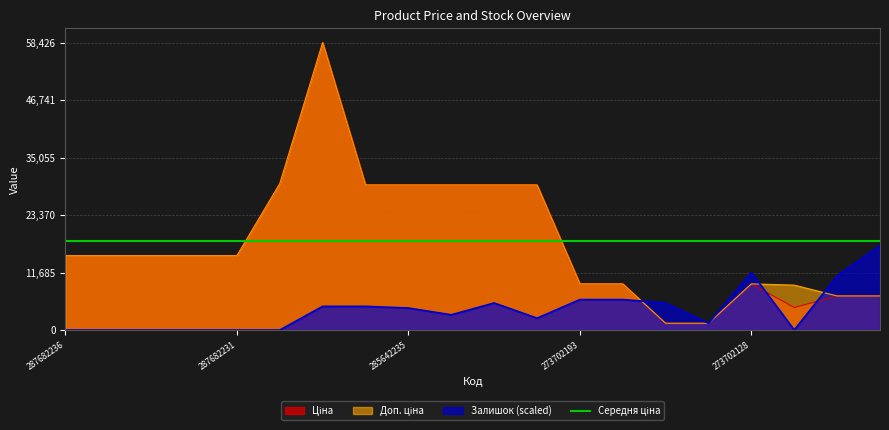

Is the value of Залишок at 285642234 greater than the value of Доп. ціна at 24221099?

Yes